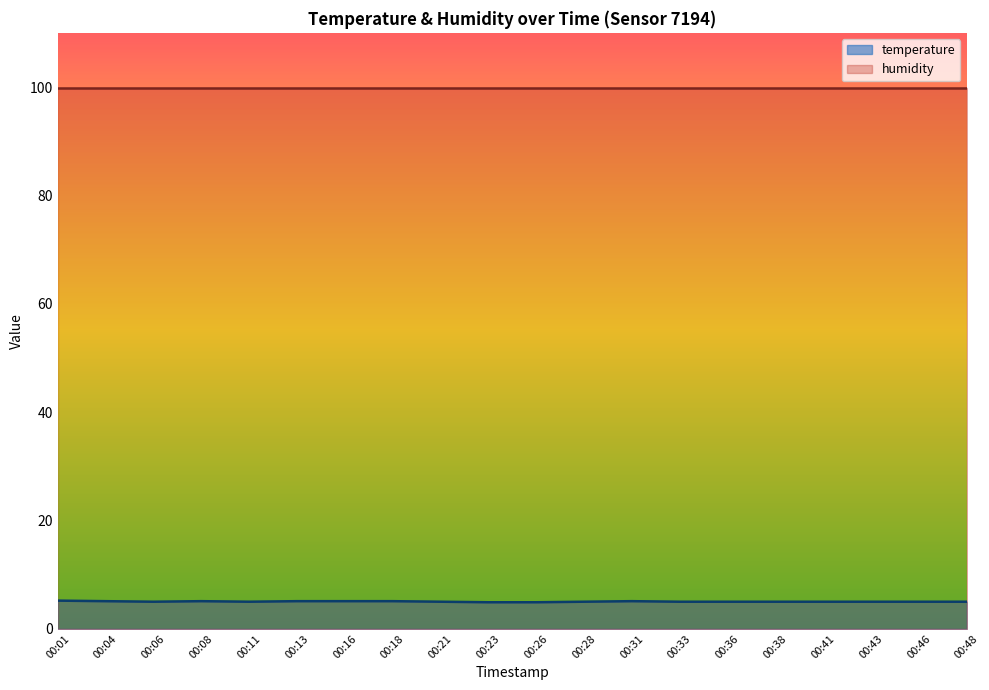

What is the sum of all values?

100.6